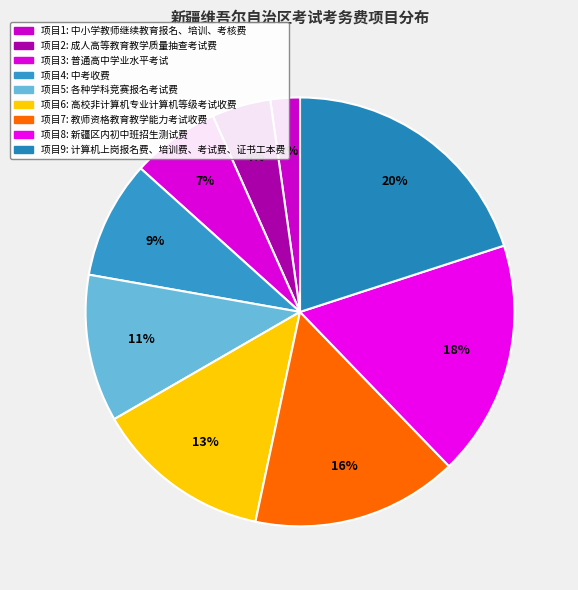

How many segments does this pie chart have?

9